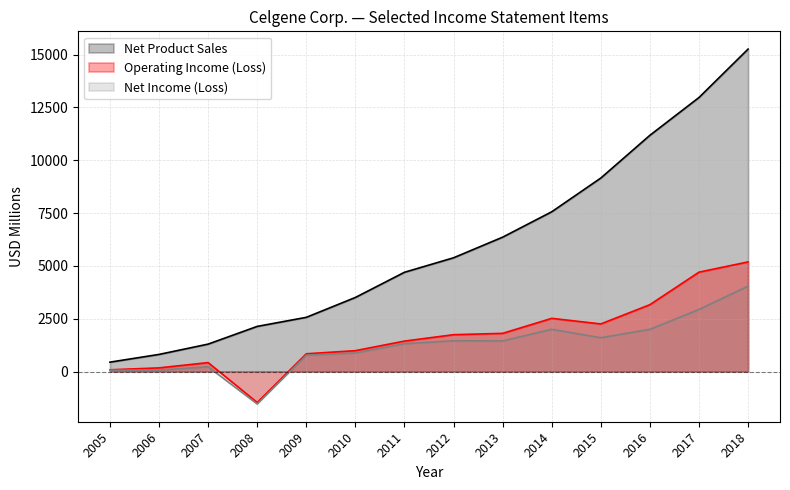

True or false: Net Income (Loss) and Net Product Sales intersect in this chart.

False